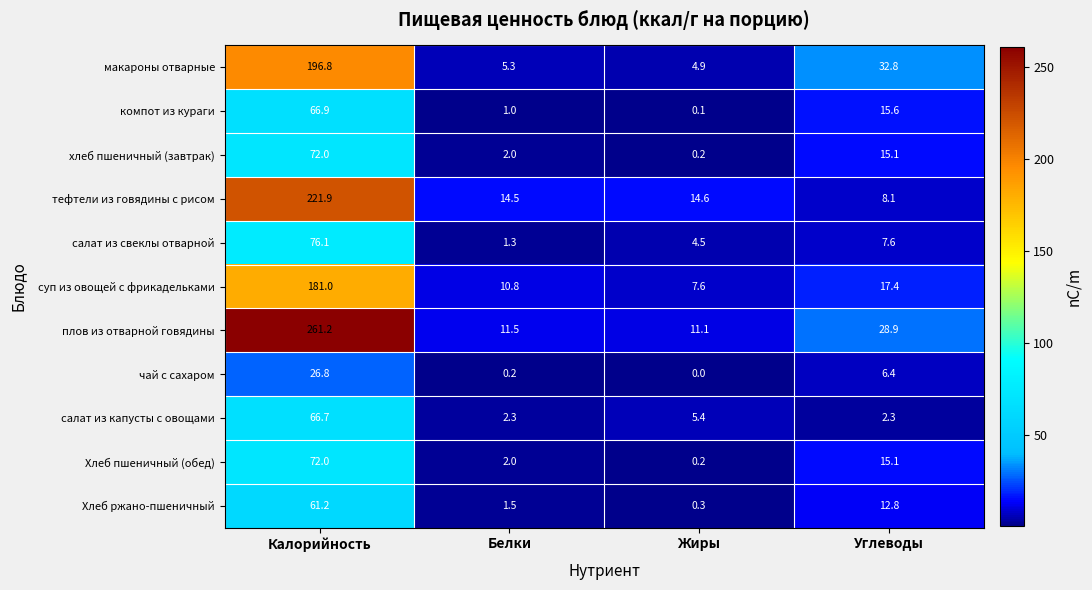

Is it true that суп из овощей с фрикадельками equals 11.7 at Углеводы?

False